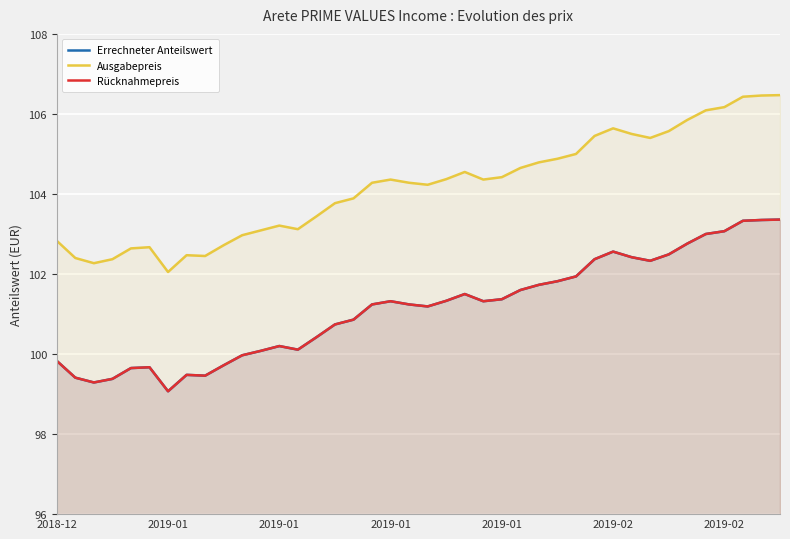

True or false: Rücknahmepreis has more than 1 points higher than both neighbors.

True